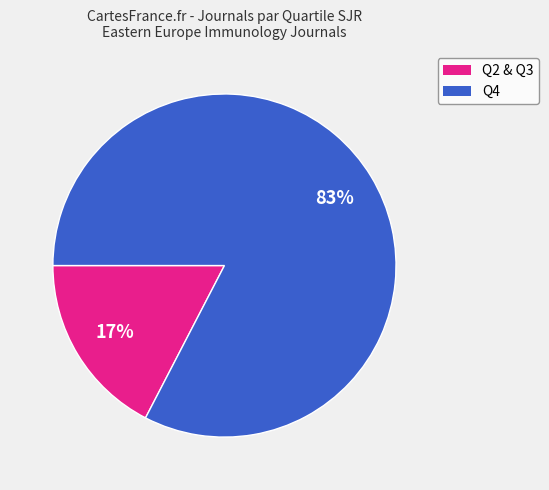

To the nearest percent, what is the average slice percentage?

50%